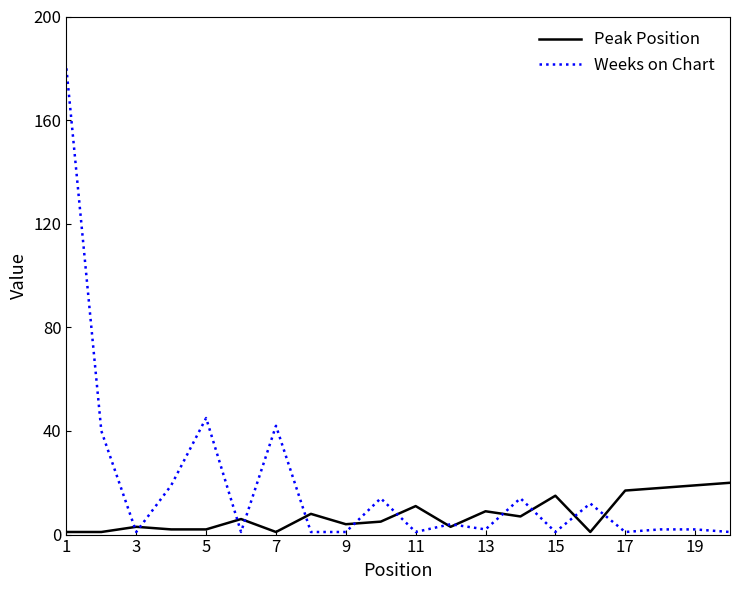

Which series has the largest total across all categories?

Weeks on Chart